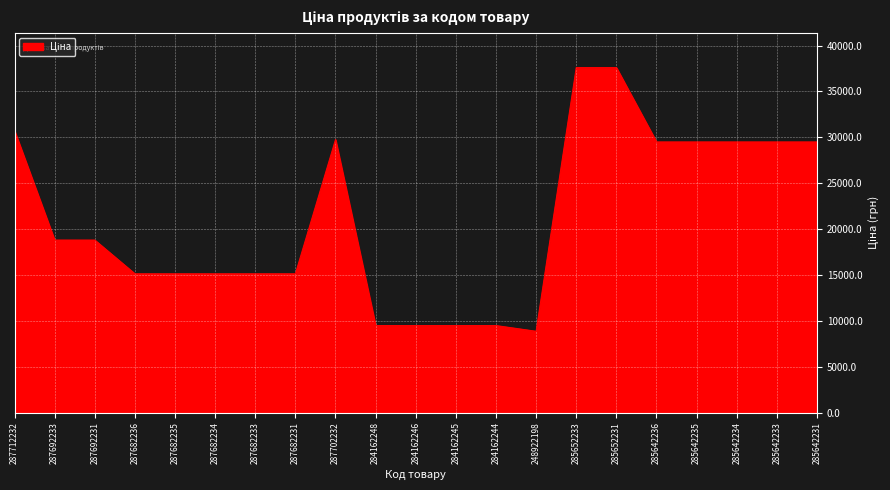

Which has a higher value, 285642236 or 285652231?

285652231